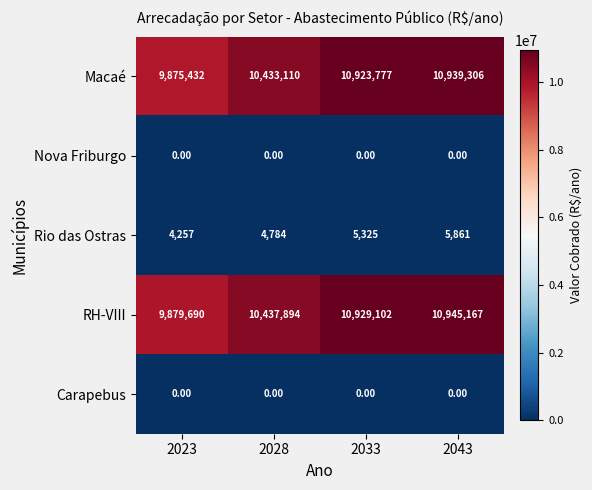

What is the spread (max minus min) of values at 2028?

10437894